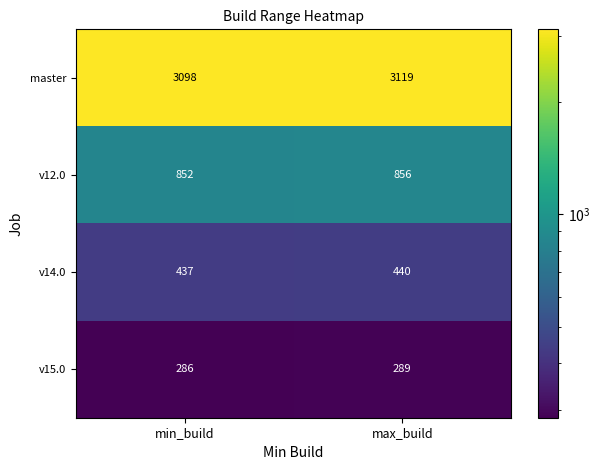

The v14.0 series shows 690 at min_build. True or false?

False